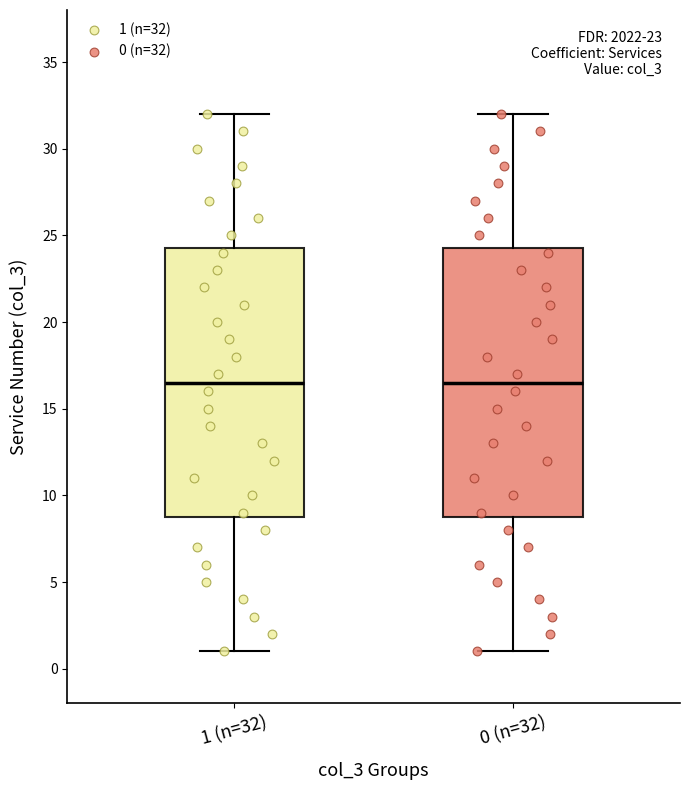

Where is the lower edge of the box for 1 (n=32) on the y-axis? The values are not printed on the chart, so give them approximately, as read against the axis.

9.0